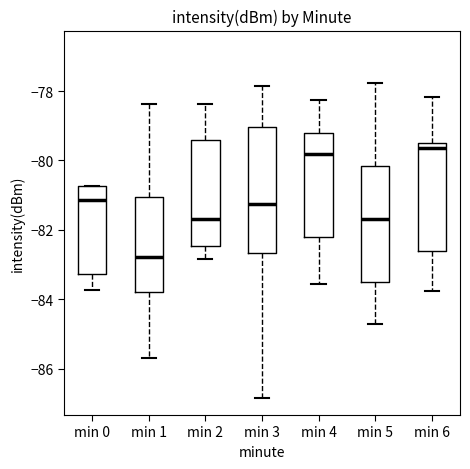

Where is the lower edge of the box for min 0 on the y-axis? The values are not printed on the chart, so give them approximately, as read against the axis.

-83.2